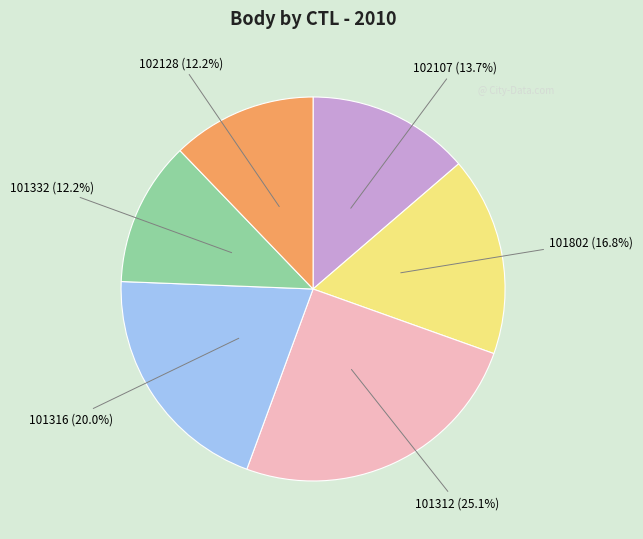

Does any single category account for the majority?

No